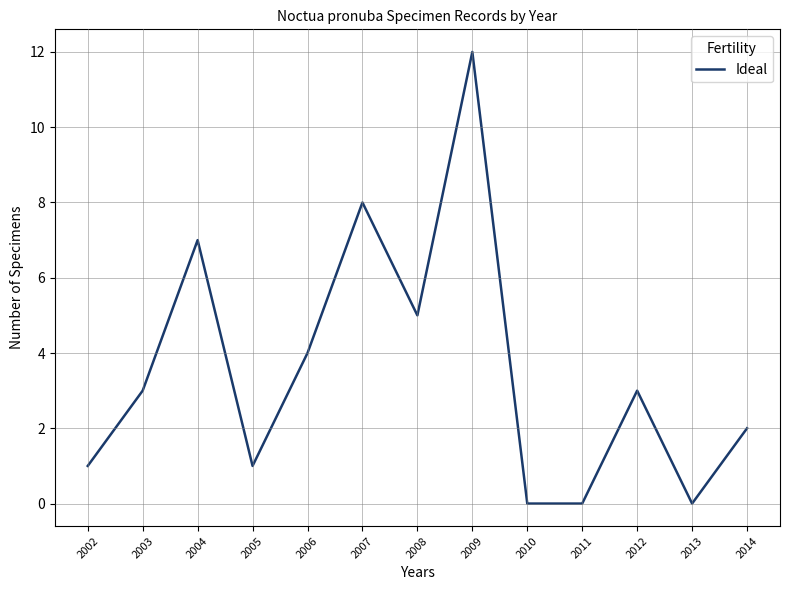

Which has a higher value, 2007 or 2014?

2007